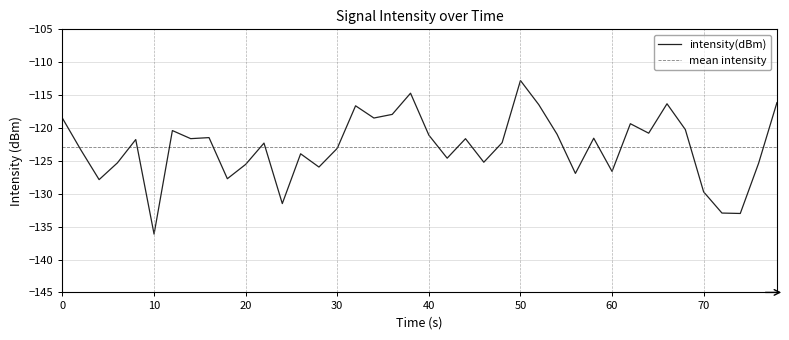

True or false: intensity(dBm) has a value of -136.1 at 10.

True